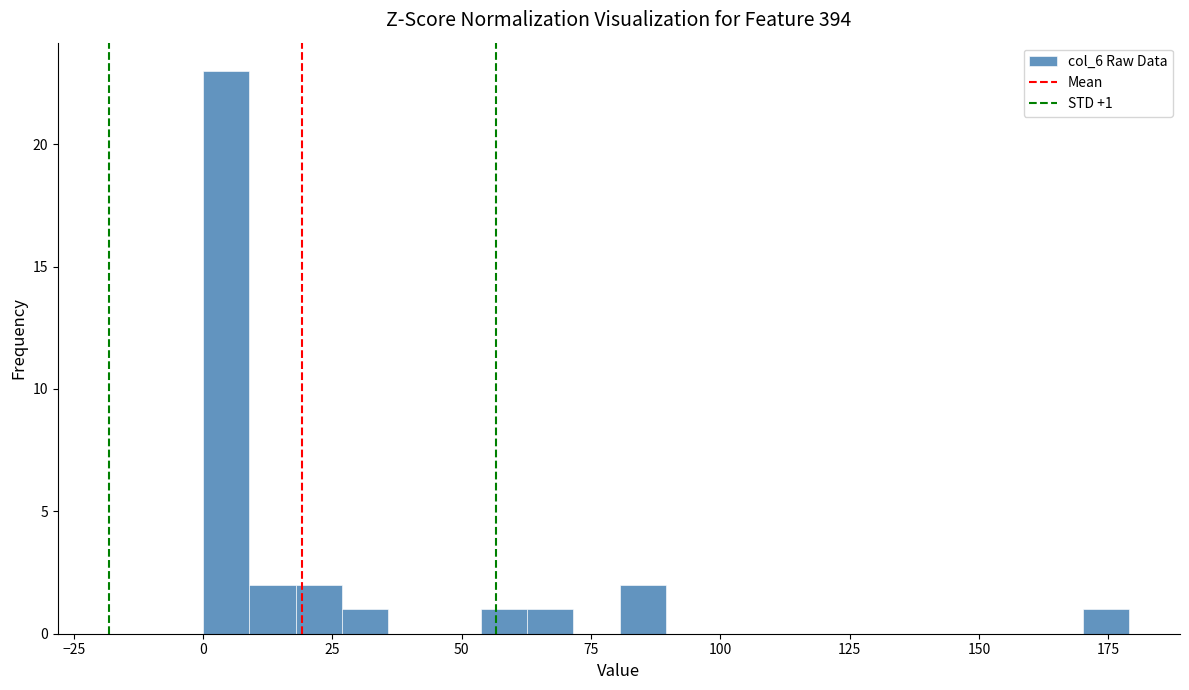

Around what value on the x-axis is the tallest bar? Give the approximate position of its centre, as read against the axis.

5